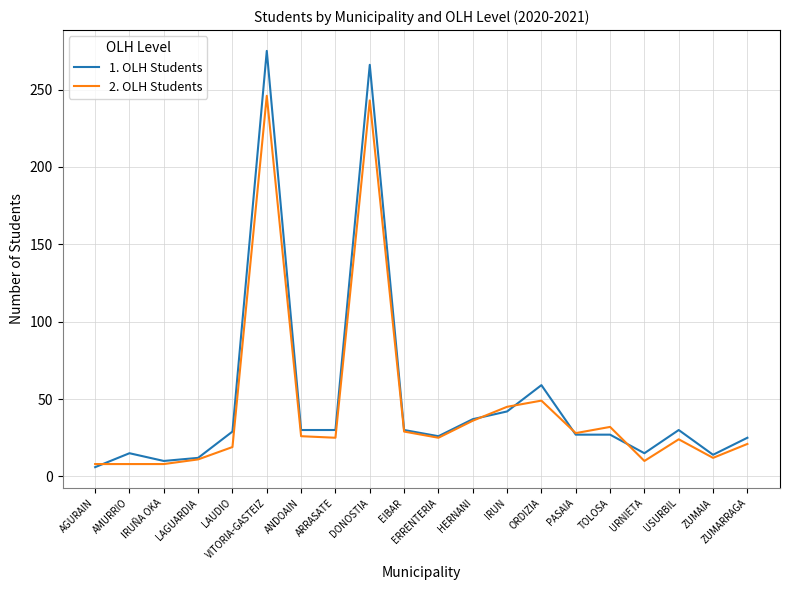

What is the lowest value of the 2. OLH Students series?

8